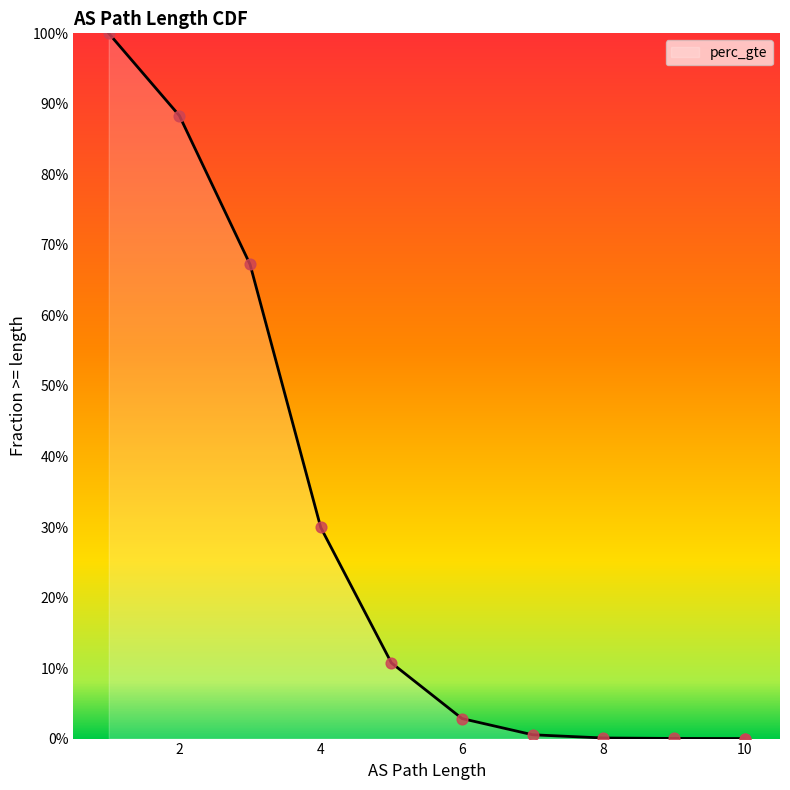

Between 10 and 8, which is larger?

8